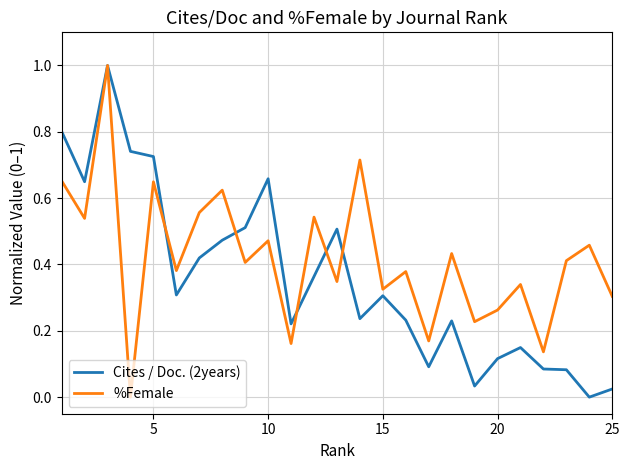

Which series has the largest total across all categories?

%Female